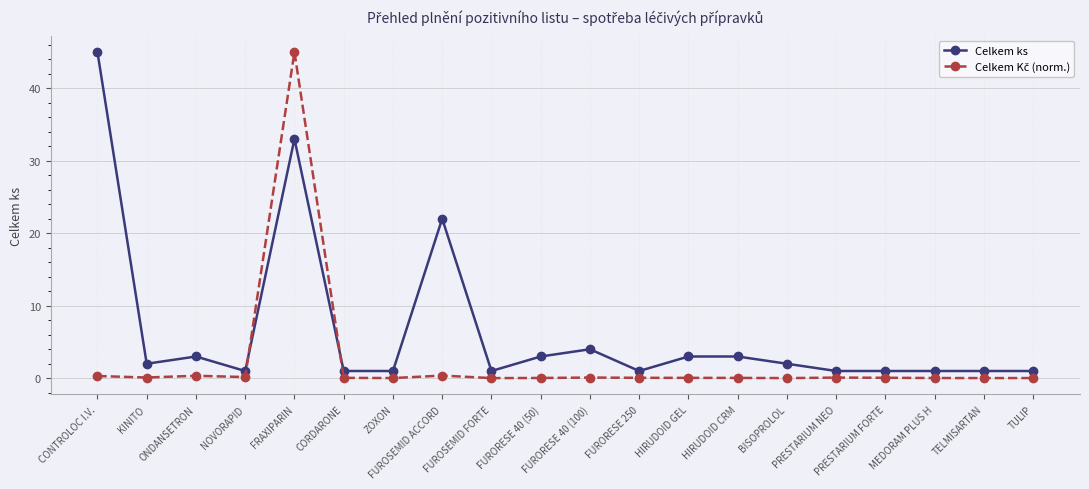

Where is Celkem ks nearest to the value 23?

FUROSEMID ACCORD